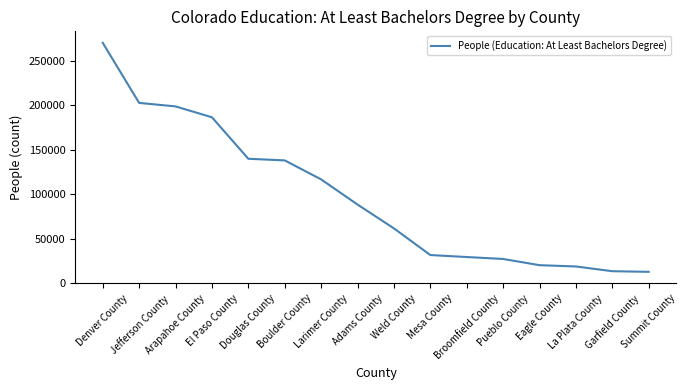

What is the difference between the maximum and minimum values?

257257